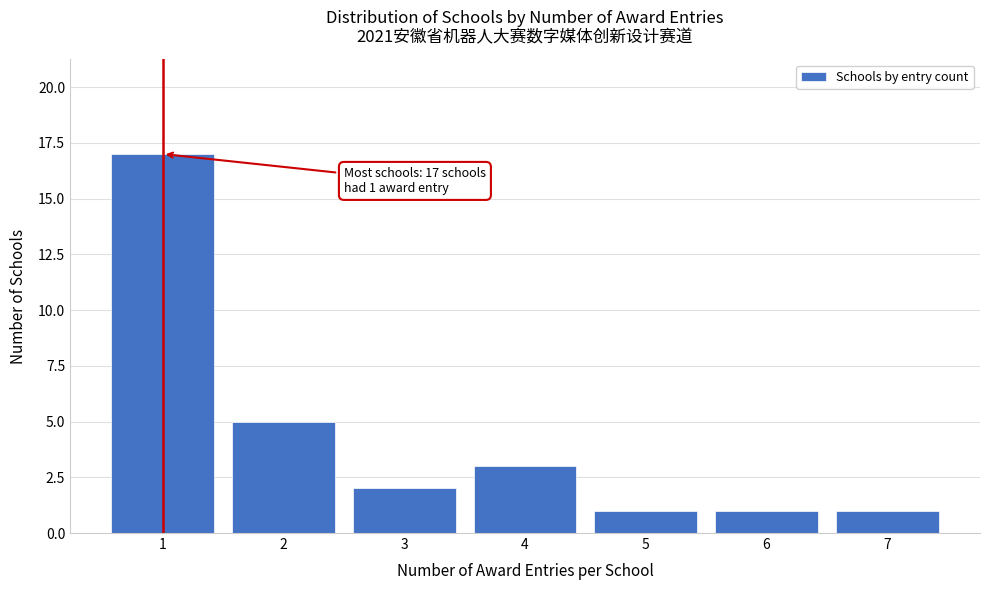

Reading left to right, extract all data points from this chart.

1=17	2=5	3=2	4=3	5=1	6=1	7=1